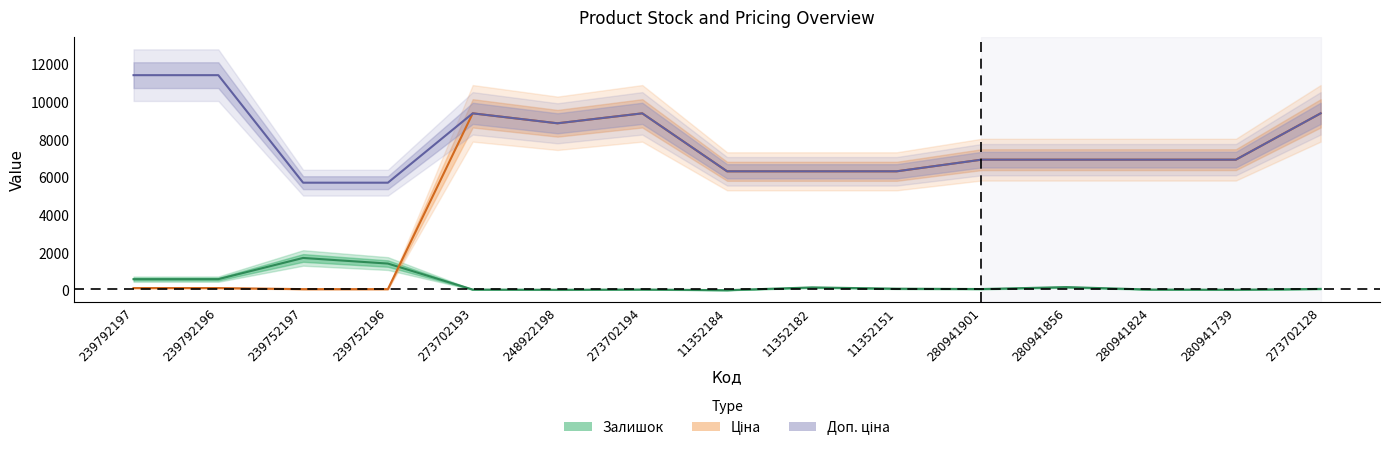

Is the value of Залишок at 11352184 greater than the value of Ціна at 280941824?

No